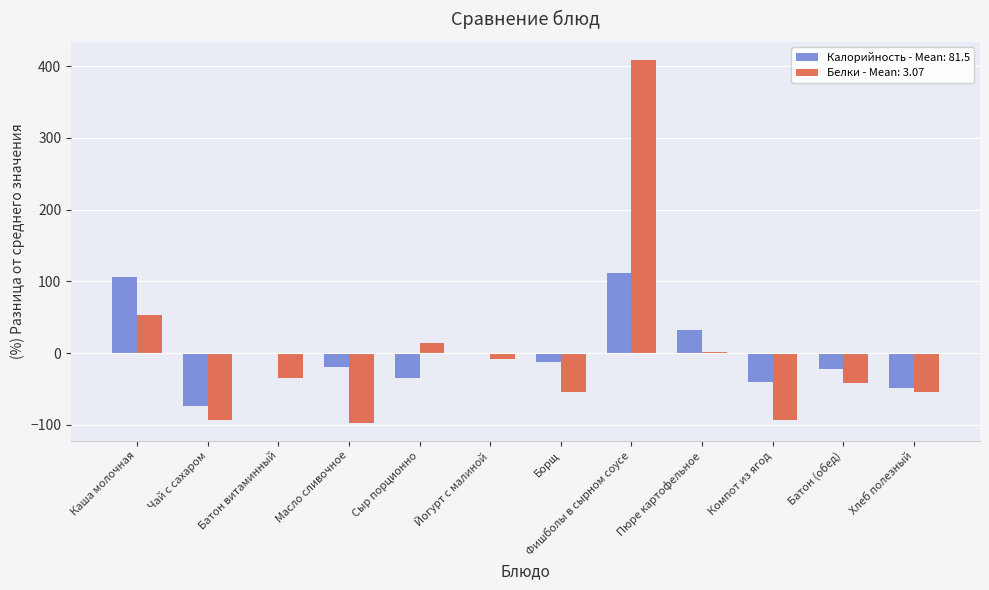

At which category does the chart reach its peak across all series?

Фишболы в сырном соусе